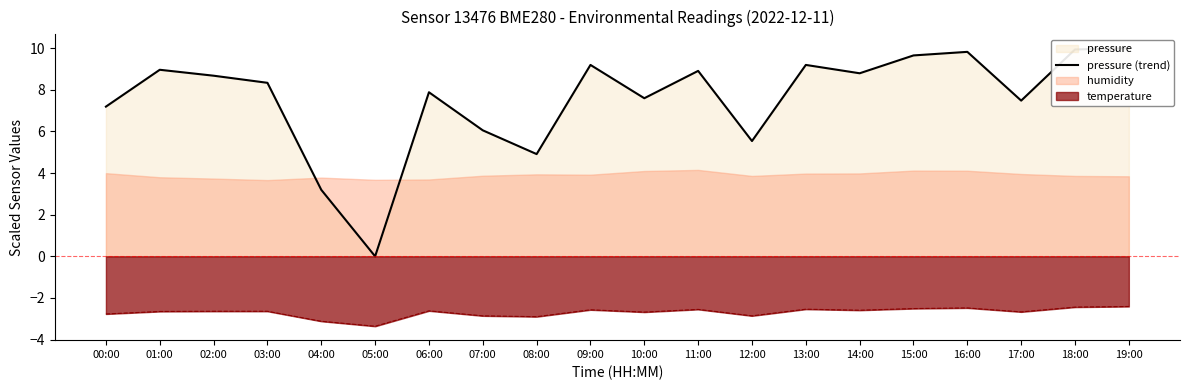

Does the chart display data point markers on the line(s)?

No